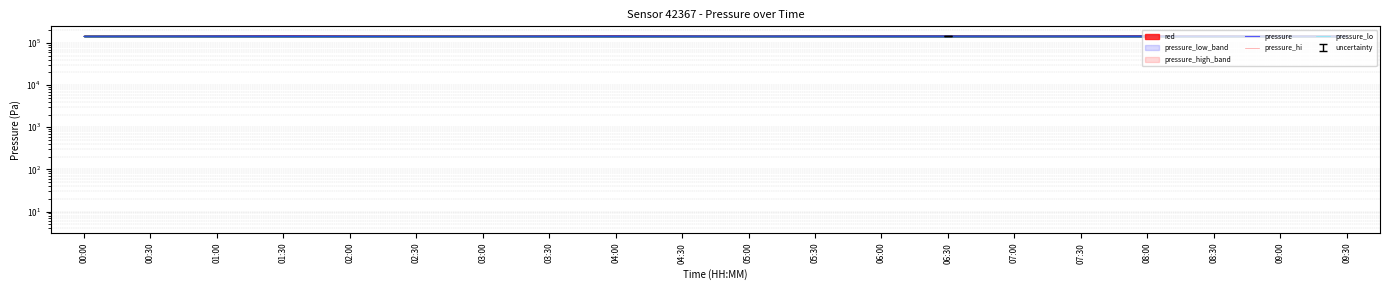

Count the number of categories in the chart.

20